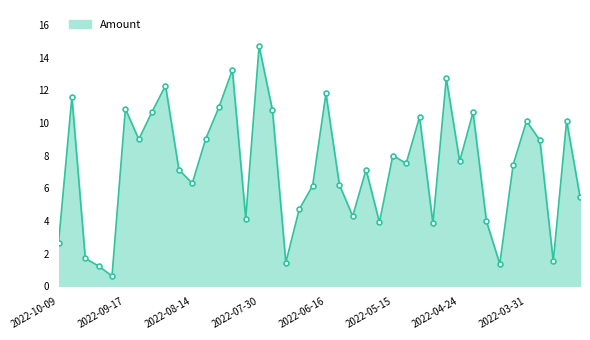

What is the greatest value displayed?

14.7